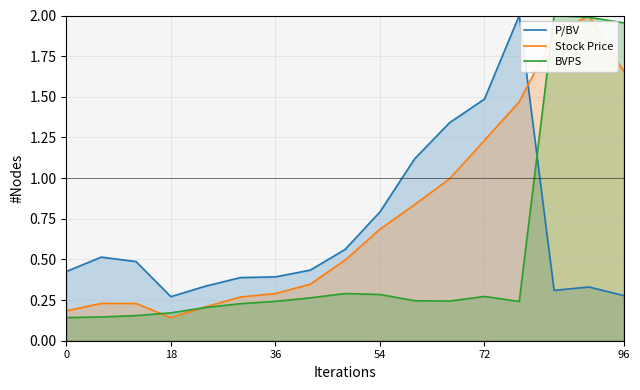

How many lines are shown in the chart?

3